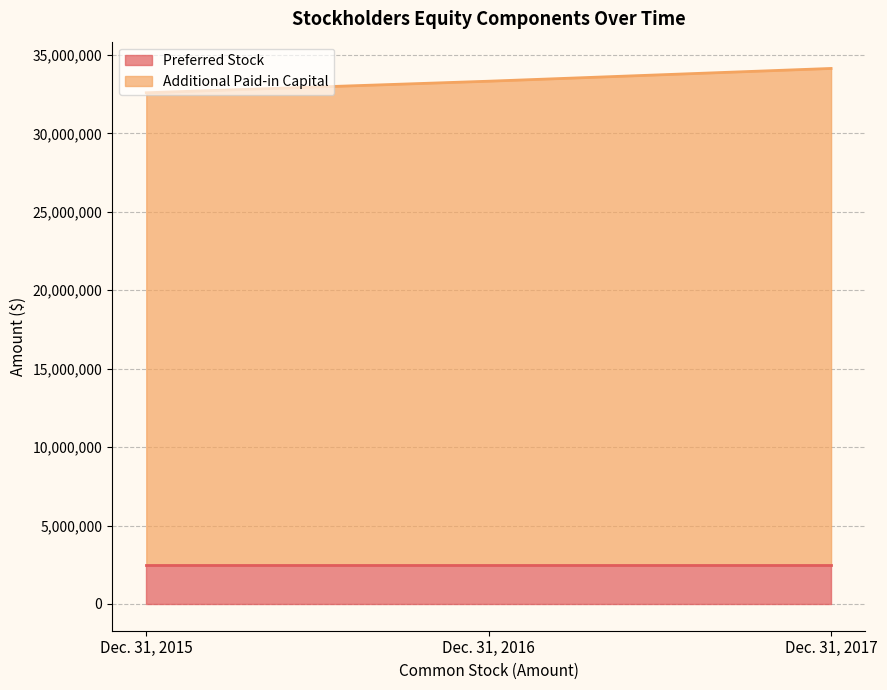

What is the greatest value displayed?

34139189